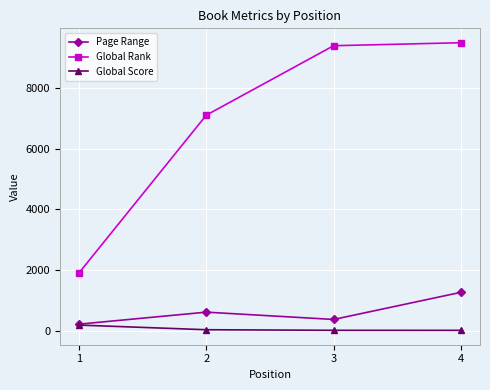

Is the value of Global Rank at 1 greater than the value of Global Score at 1?

Yes